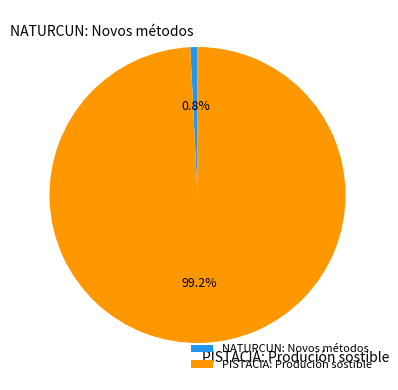

To the nearest percent, what percentage of the pie is PISTACIA: Produción sostible?

99%